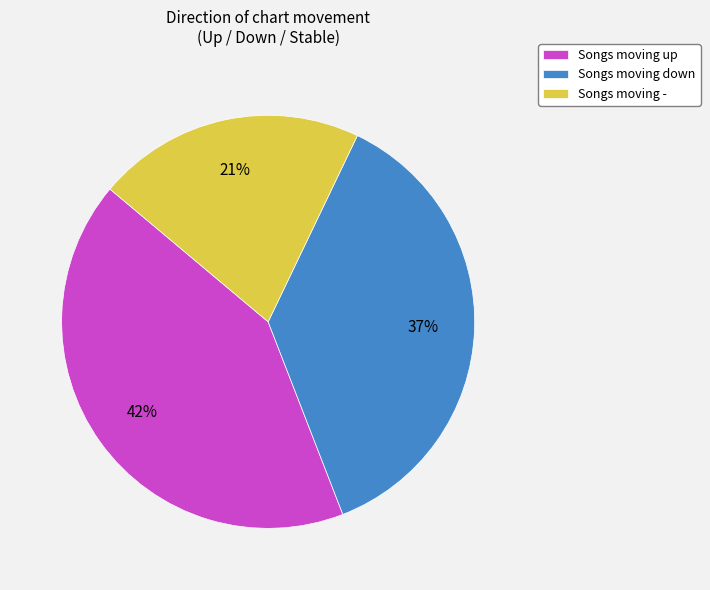

How many segments does this pie chart have?

3